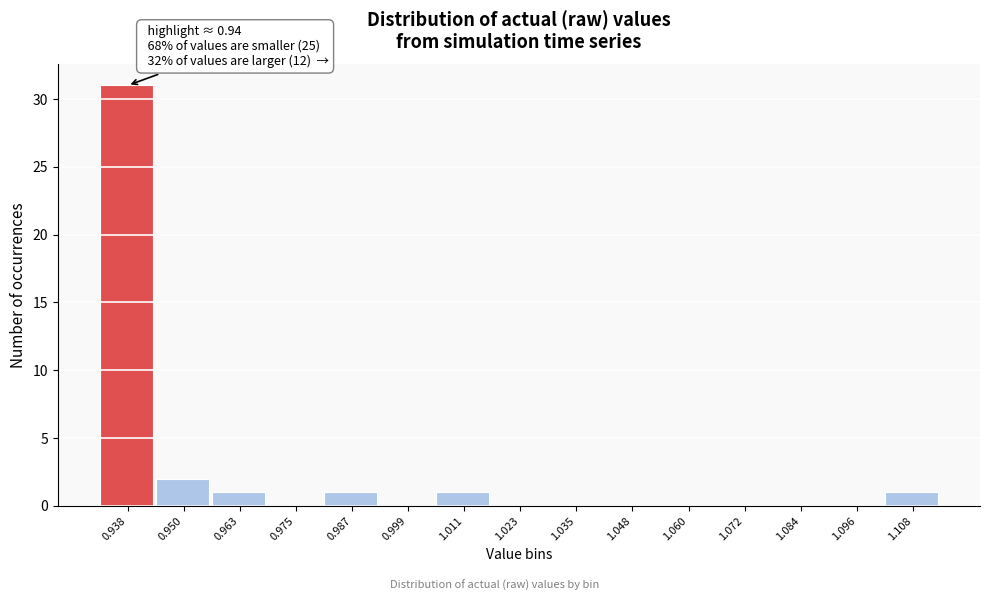

Reading right to left, transcribe all the data shown in this chart.

1.108=1	1.096=0	1.084=0	1.072=0	1.060=0	1.048=0	1.035=0	1.023=0	1.011=1	0.999=0	0.987=1	0.975=0	0.963=1	0.950=2	0.938=31